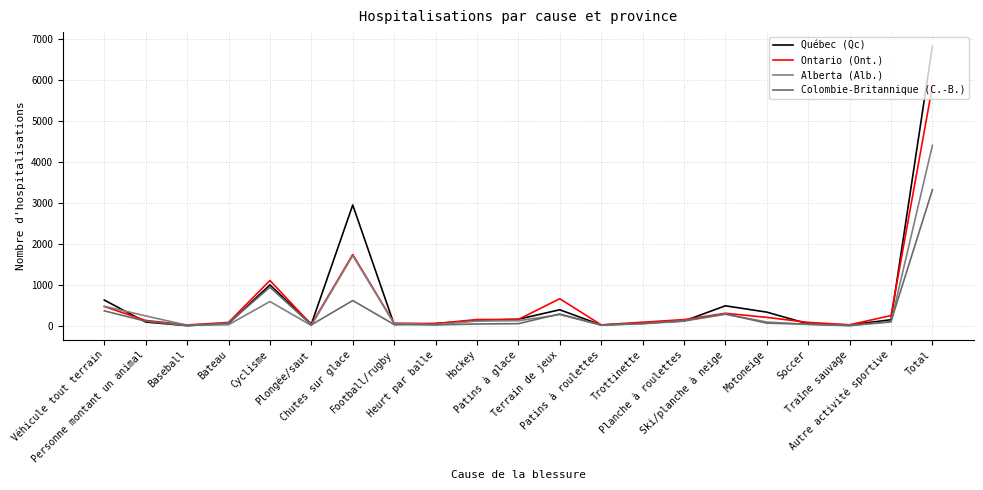

How many data points does each series have?

21